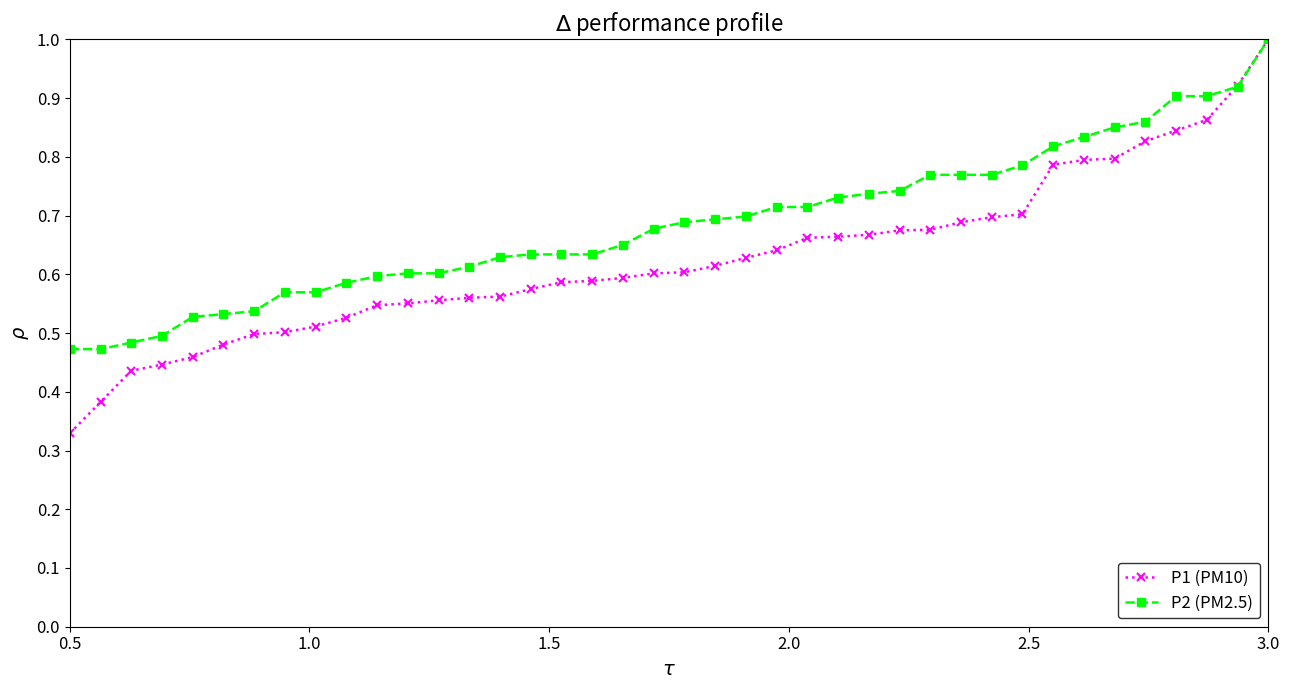

What is the highest value of the P2 (PM2.5) series?

1.0